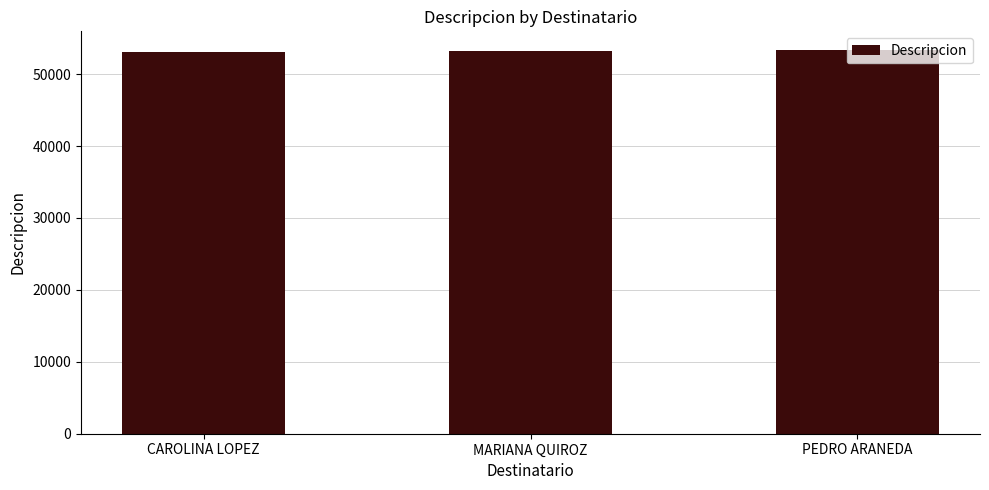

What is the minimum value shown in the chart?

53138